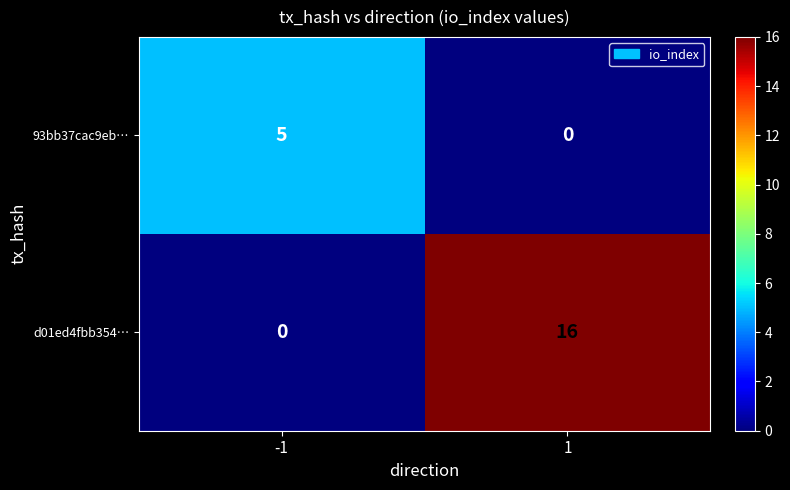

Reading left to right, list all the values displayed in this chart.

93bb37cac9eb…: -1=5	1=0
d01ed4fbb354…: -1=0	1=16